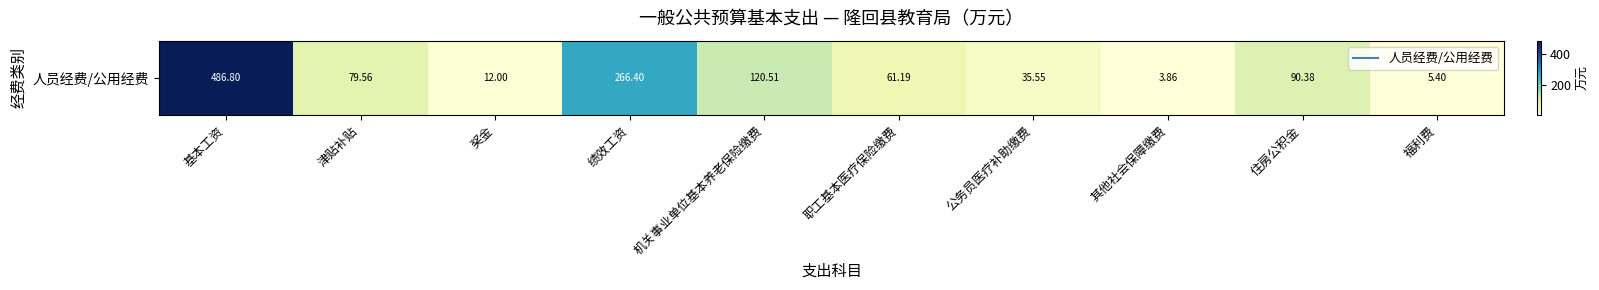

What is the maximum value shown in the chart?

486.8